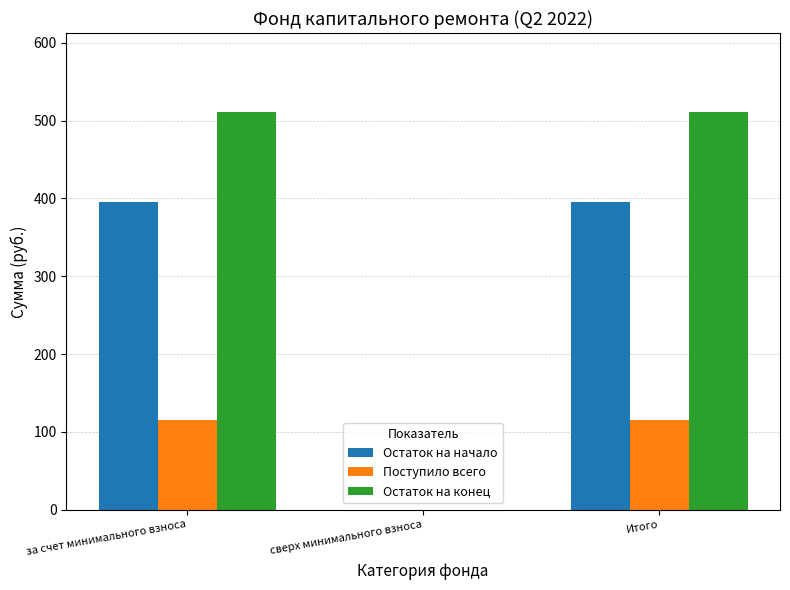

How many distinct data groups are displayed?

3